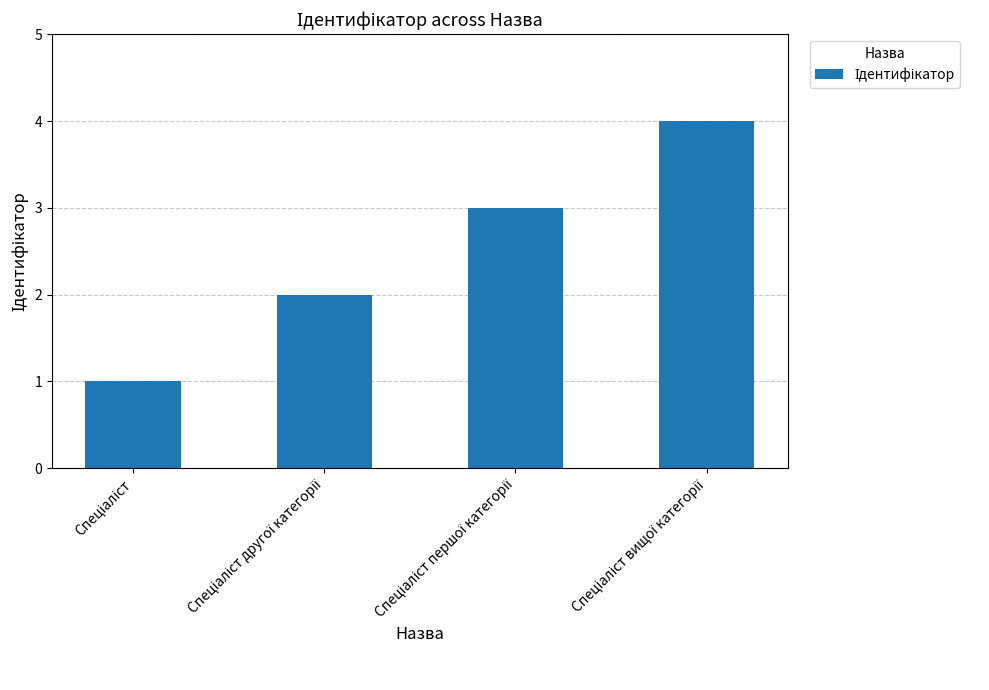

What is the greatest value displayed?

4